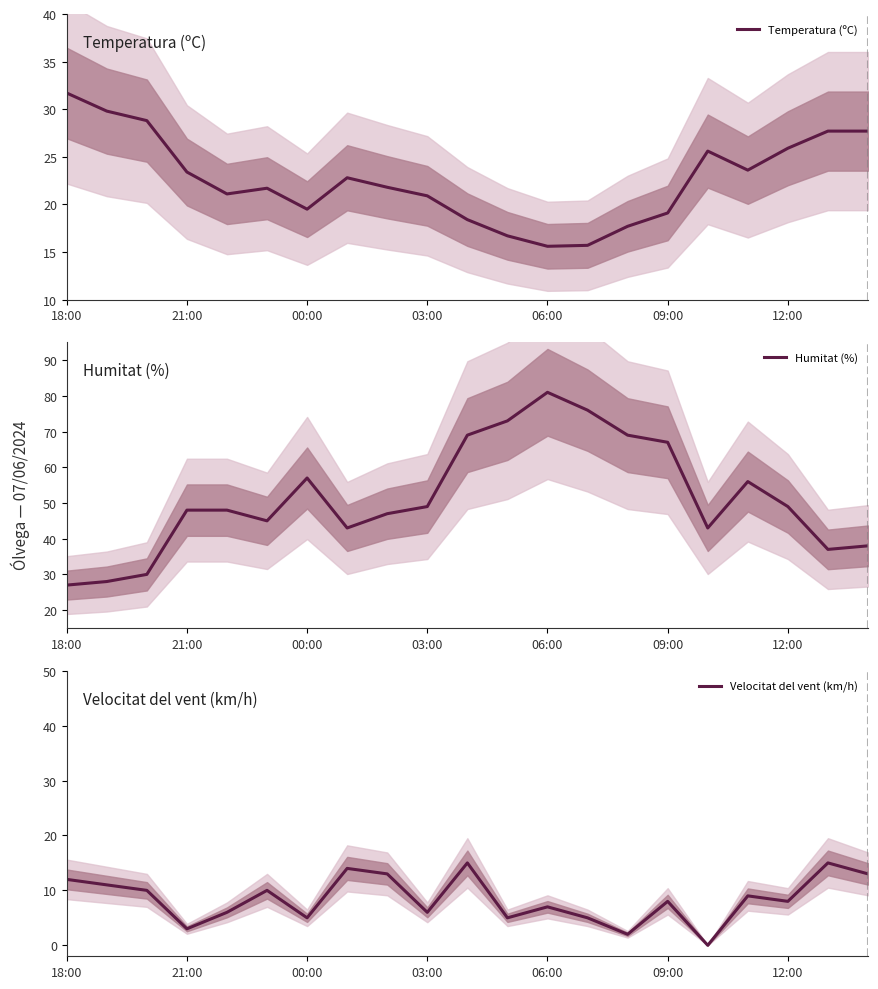

What is the maximum value for Temperatura (ºC)?

31.7